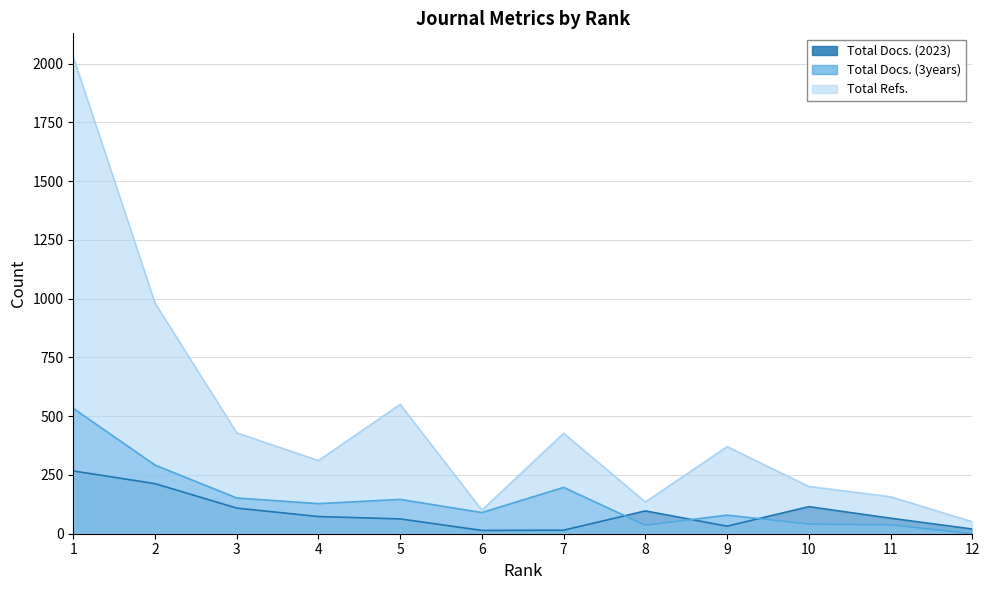

In Total Docs. (2023), how many points are higher than both neighbors (excluding endpoints)?

2